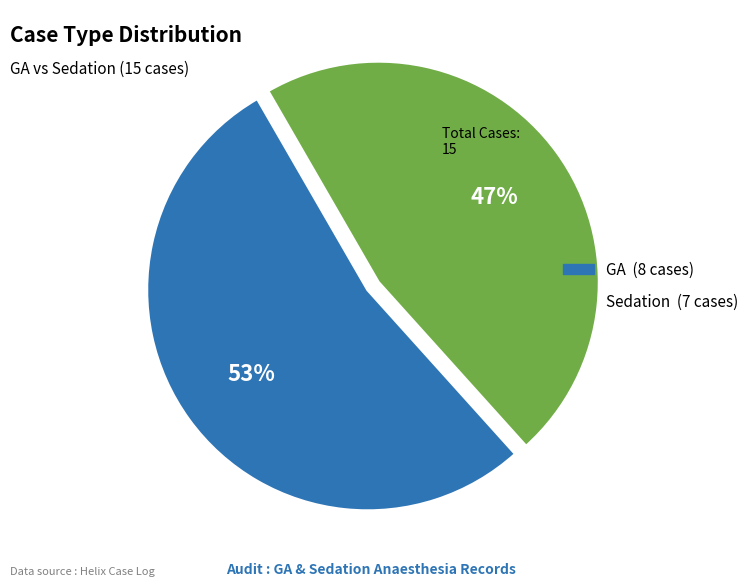

Approximately how many times larger is the value at Sedation compared to GA?

0.9